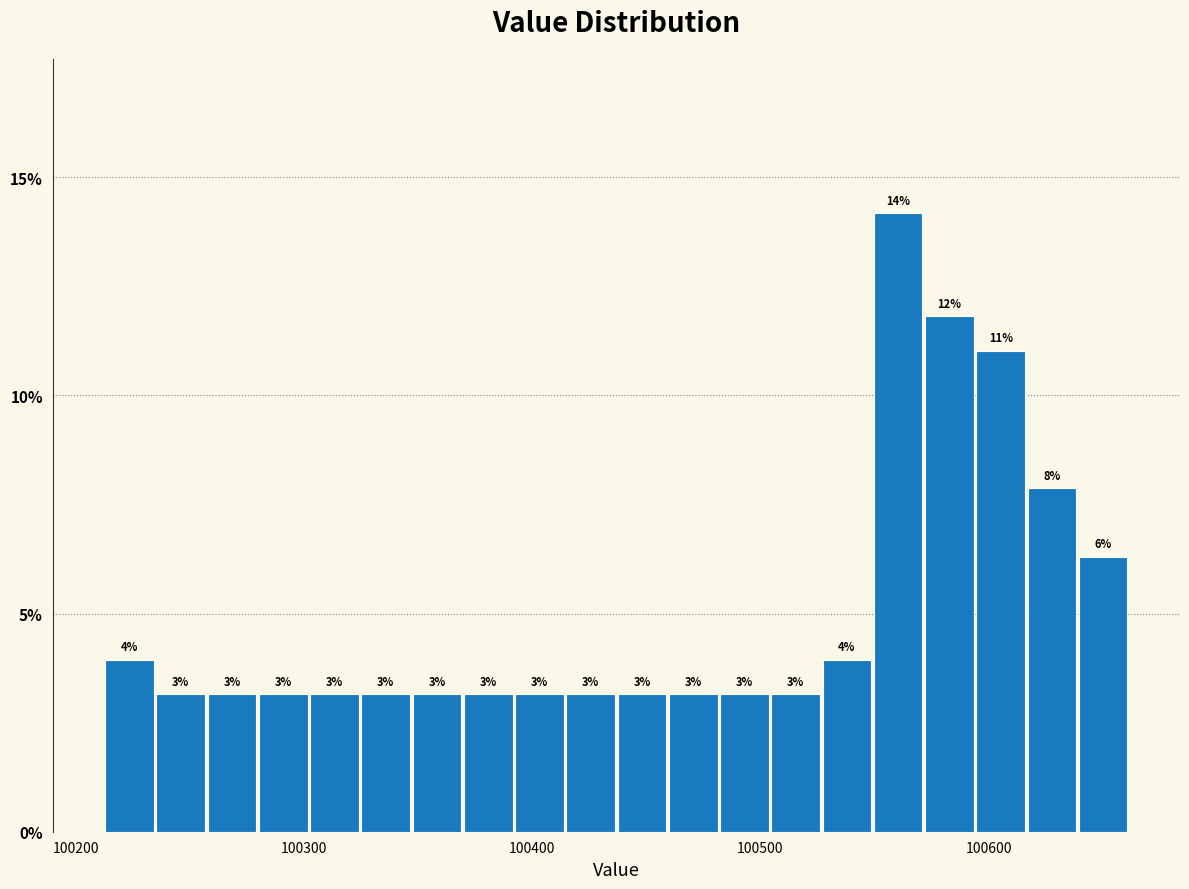

Read against the x-axis, roughly where is the centre of the tallest bar?

100560